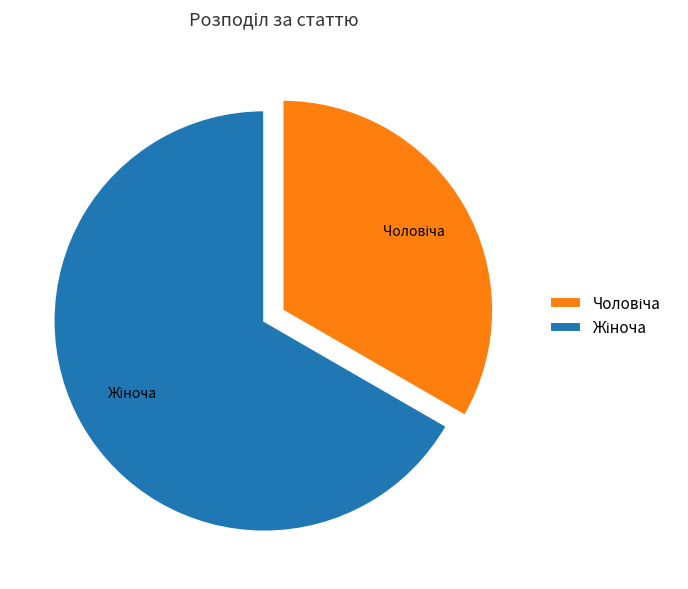

Does any single category account for the majority?

Yes